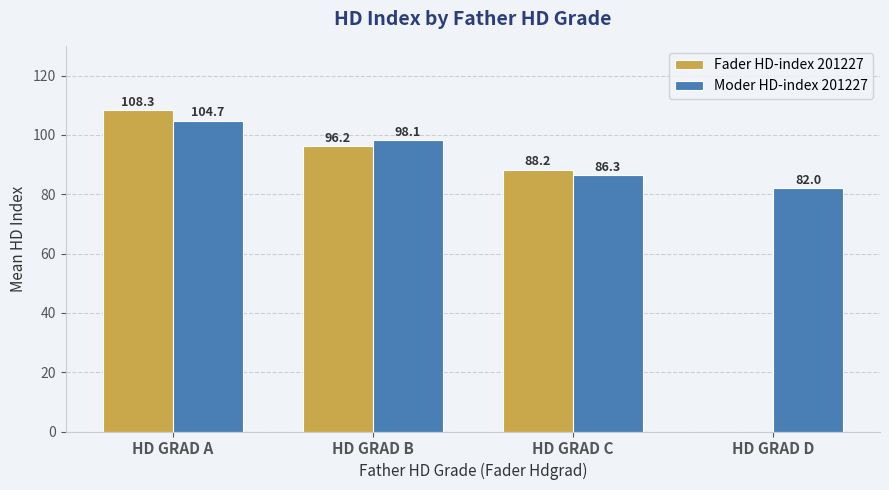

The value of Moder HD-index 201227 at HD GRAD D is 133.3. True or false?

False